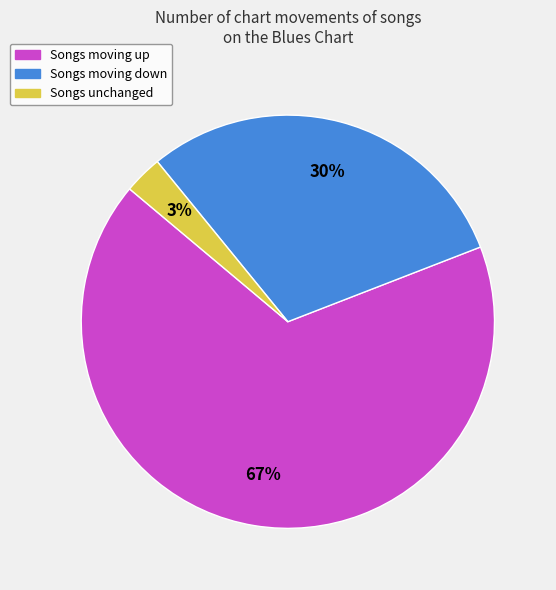

To the nearest percent, what is the average slice percentage?

33%